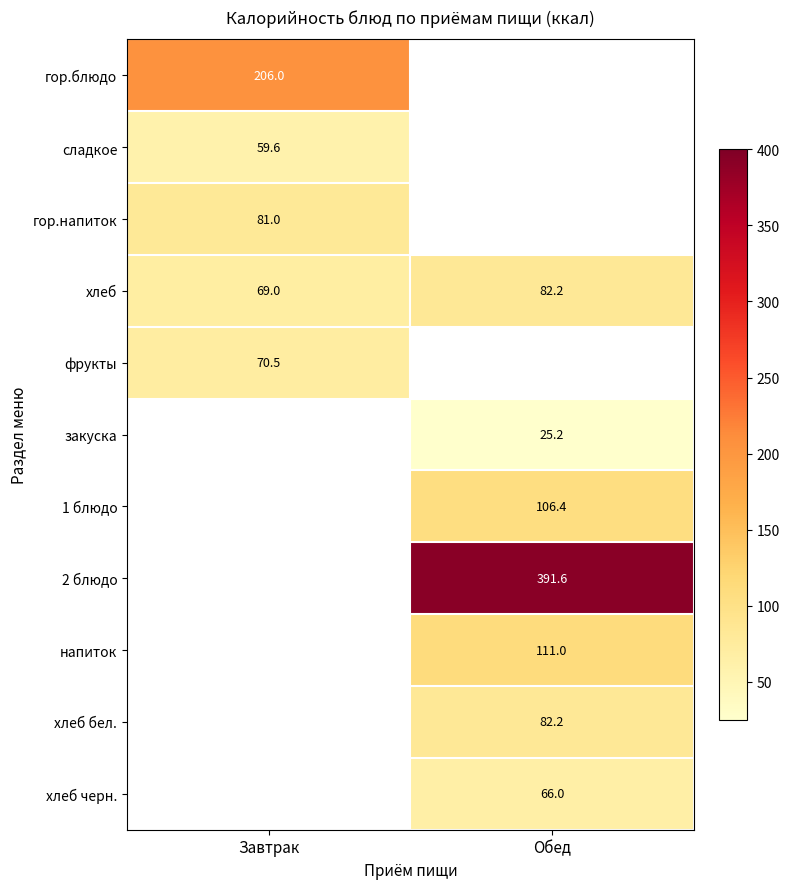

Which category has the lowest value across all series?

Обед